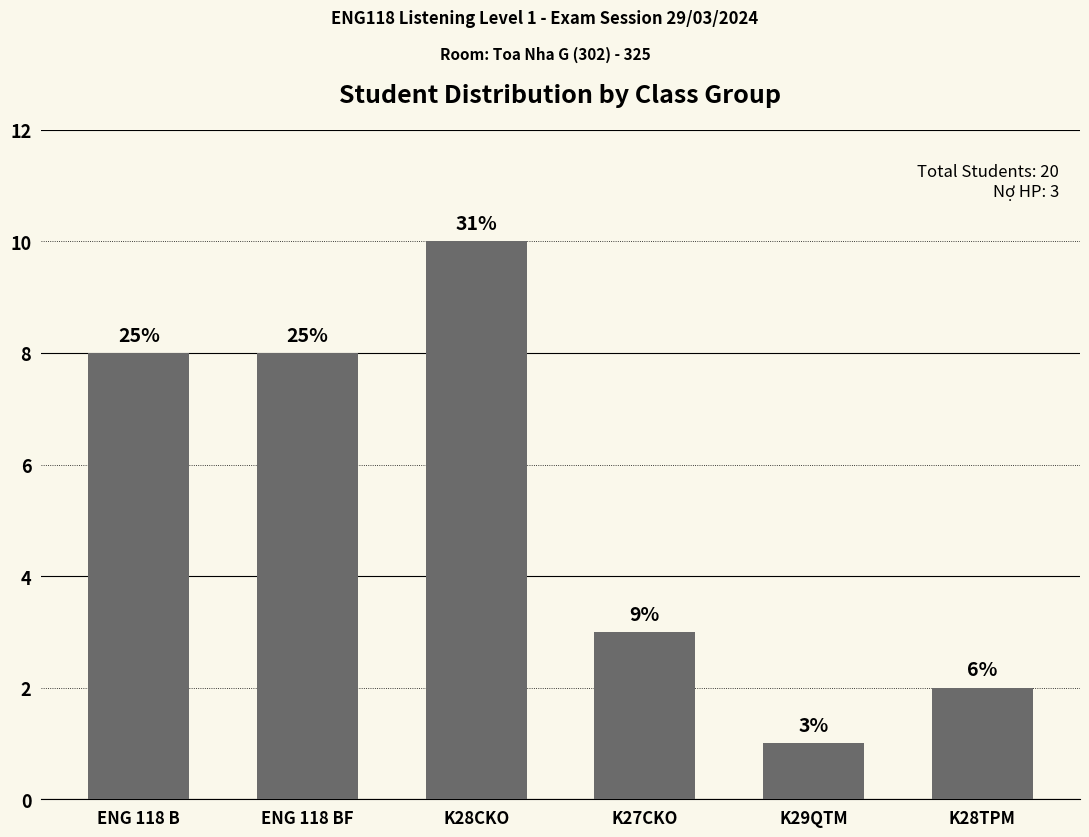

List the labels in order of value, largest first.

K28CKO, ENG 118 B, ENG 118 BF, K27CKO, K28TPM, K29QTM